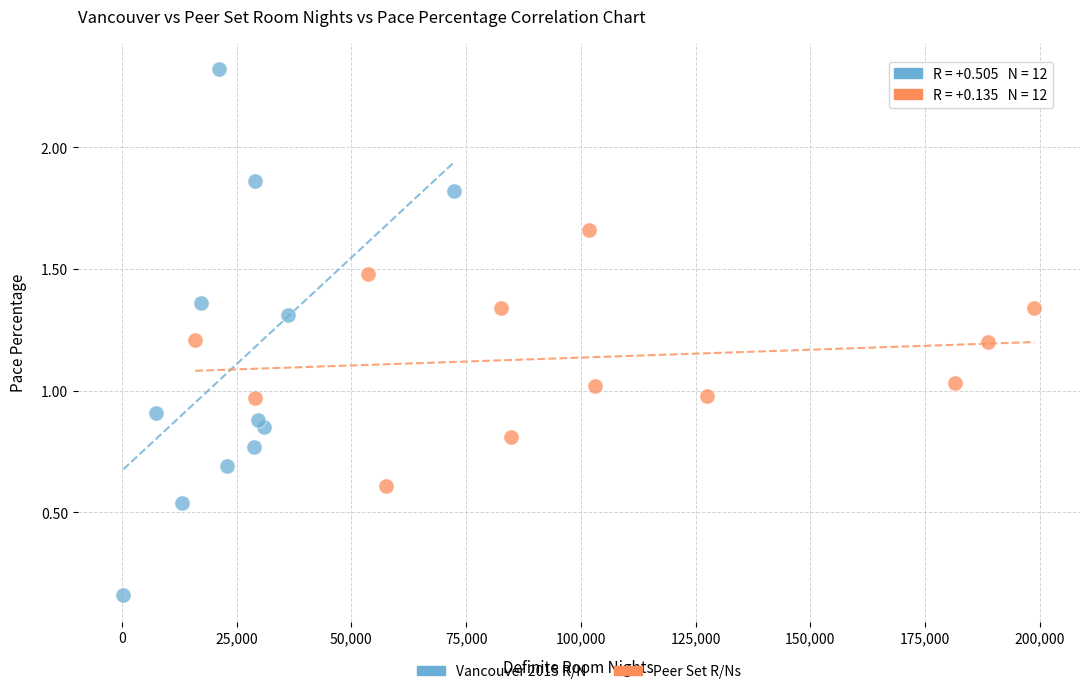

Which series reaches the minimum Y coordinate?

Vancouver 2015 R/N